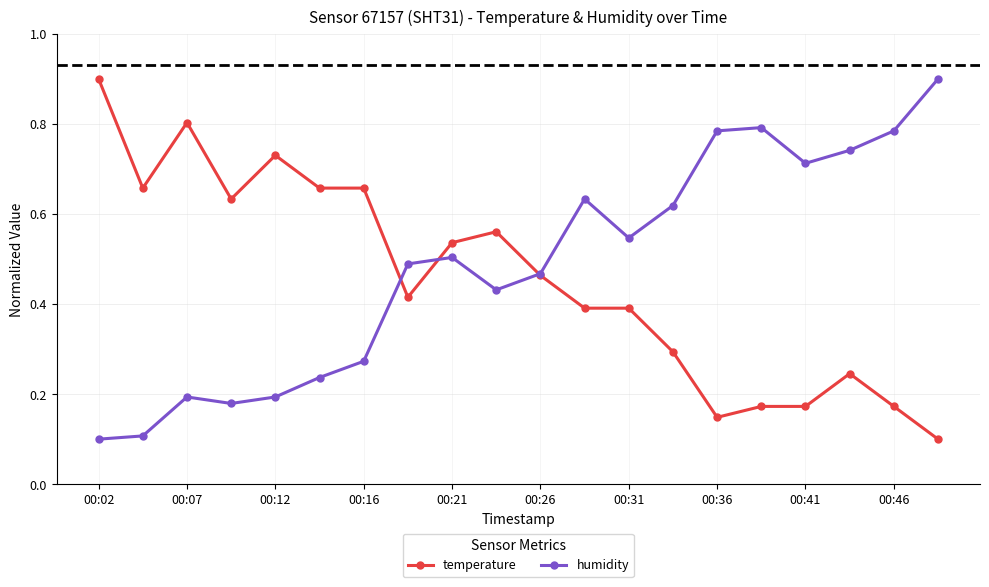

After their last crossing, which series has the higher values: humidity or temperature?

humidity